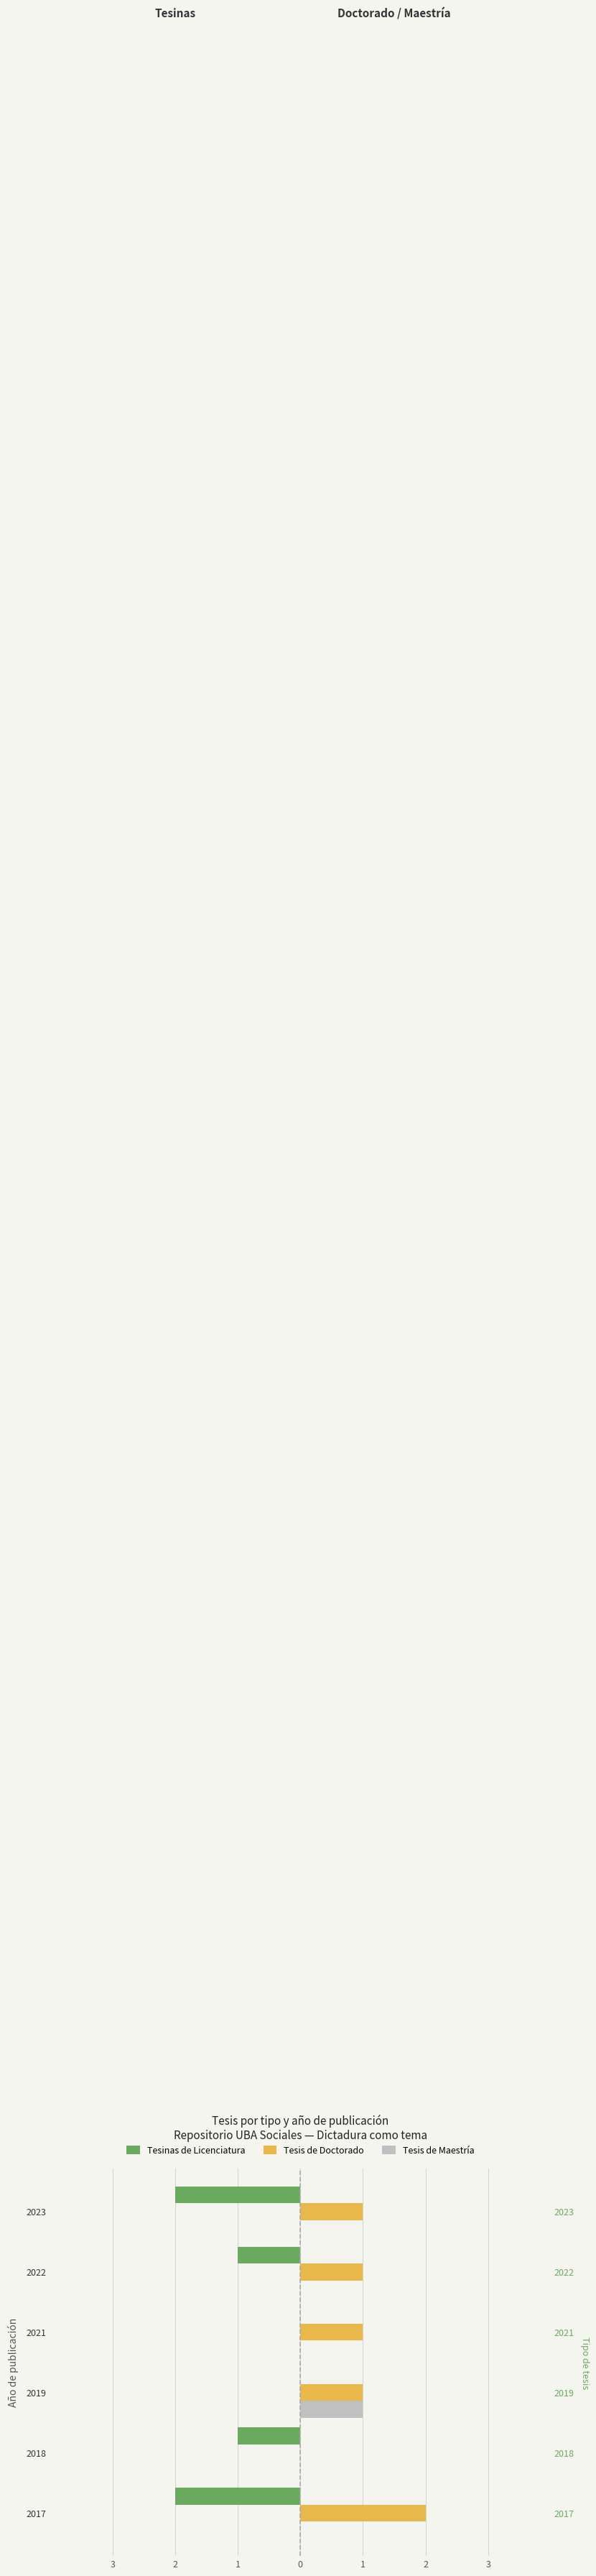

At 2023, list the series in order from largest to smallest.

Tesis de Doctorado, Tesis de Maestría, Tesinas de Licenciatura